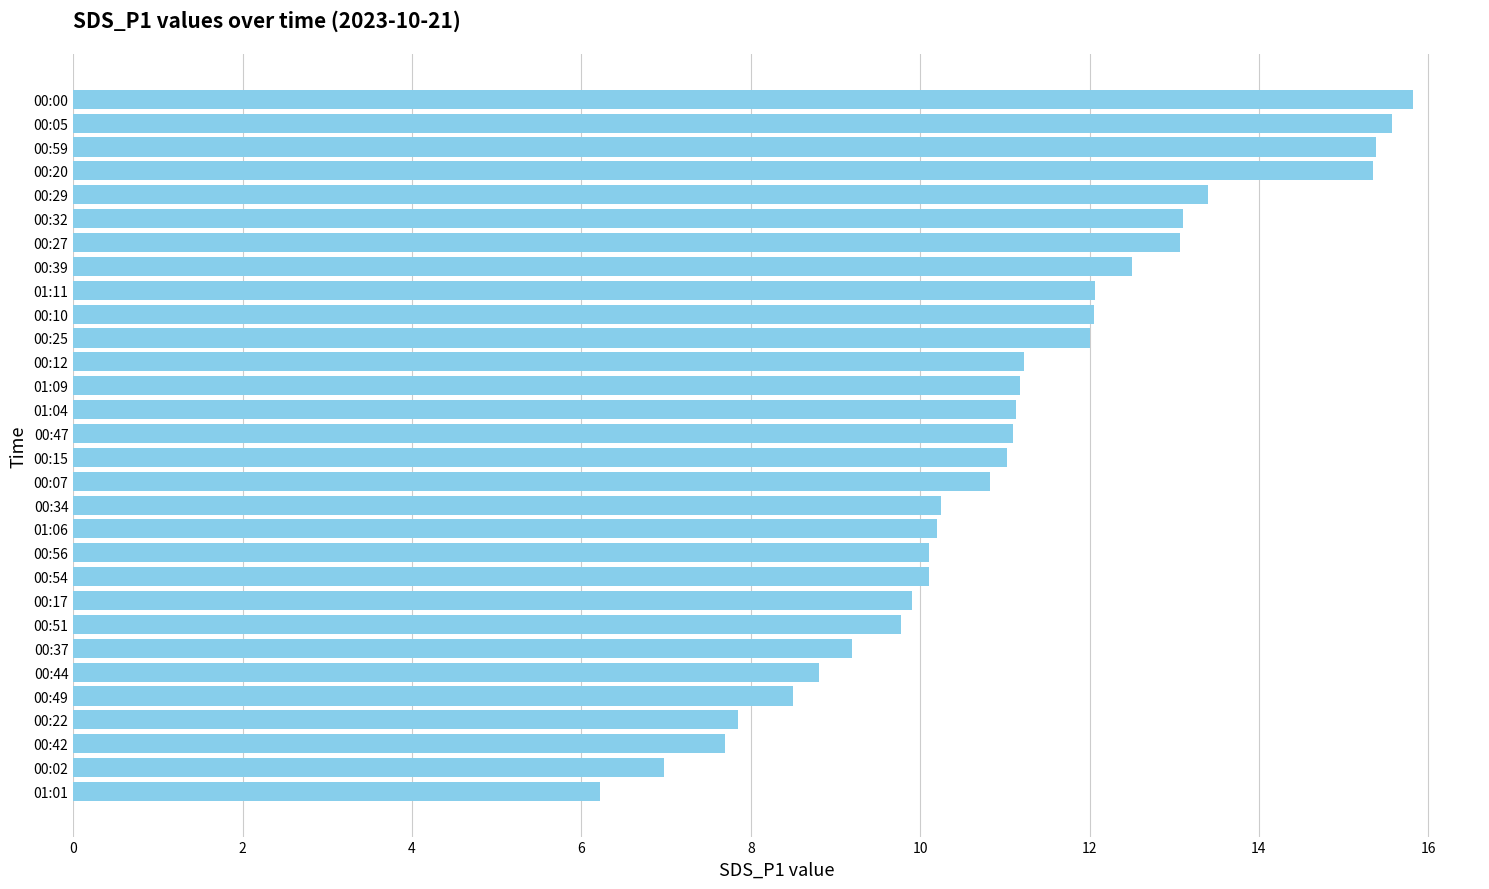

Between 00:34 and 00:27, which is larger?

00:27